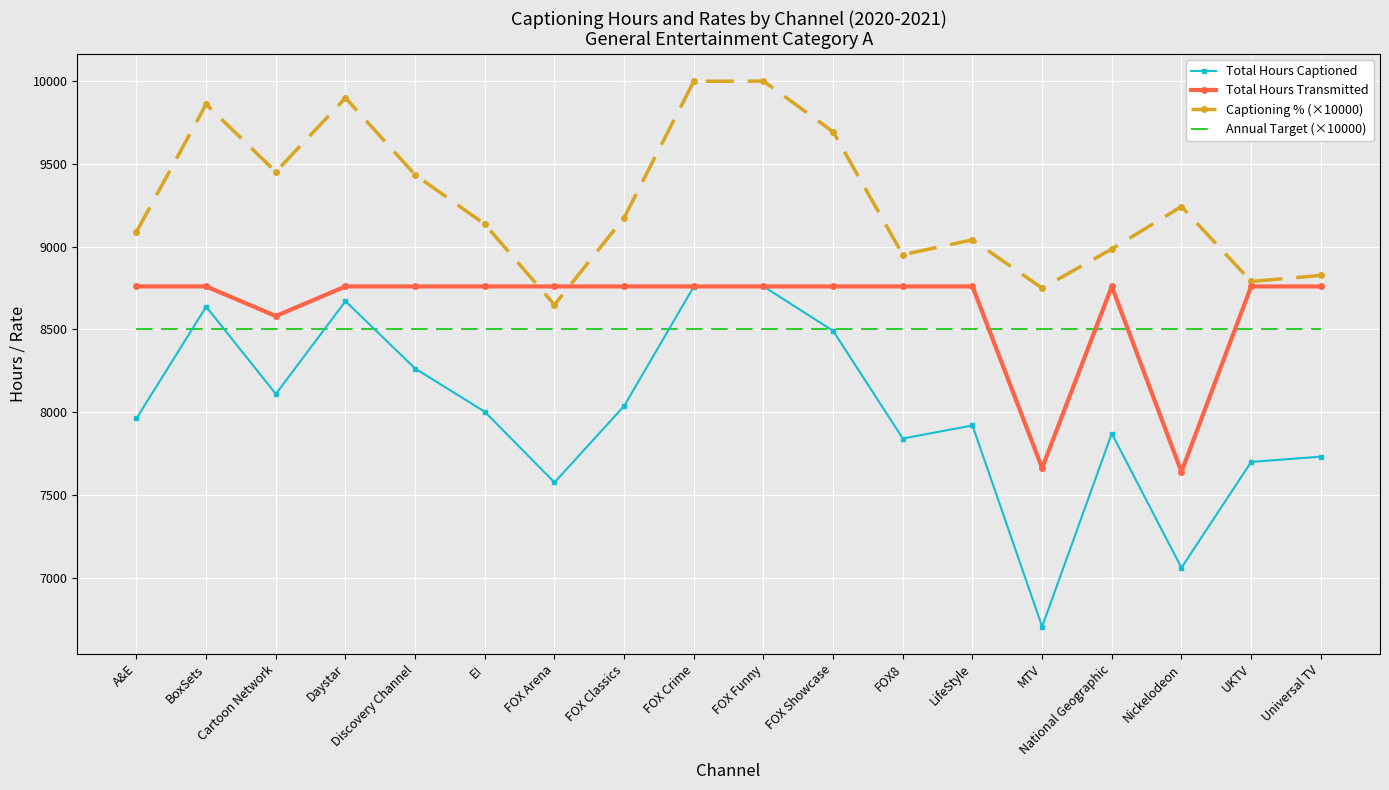

The value of Annual Target (×10000) at Nickelodeon is 8500.0. True or false?

True